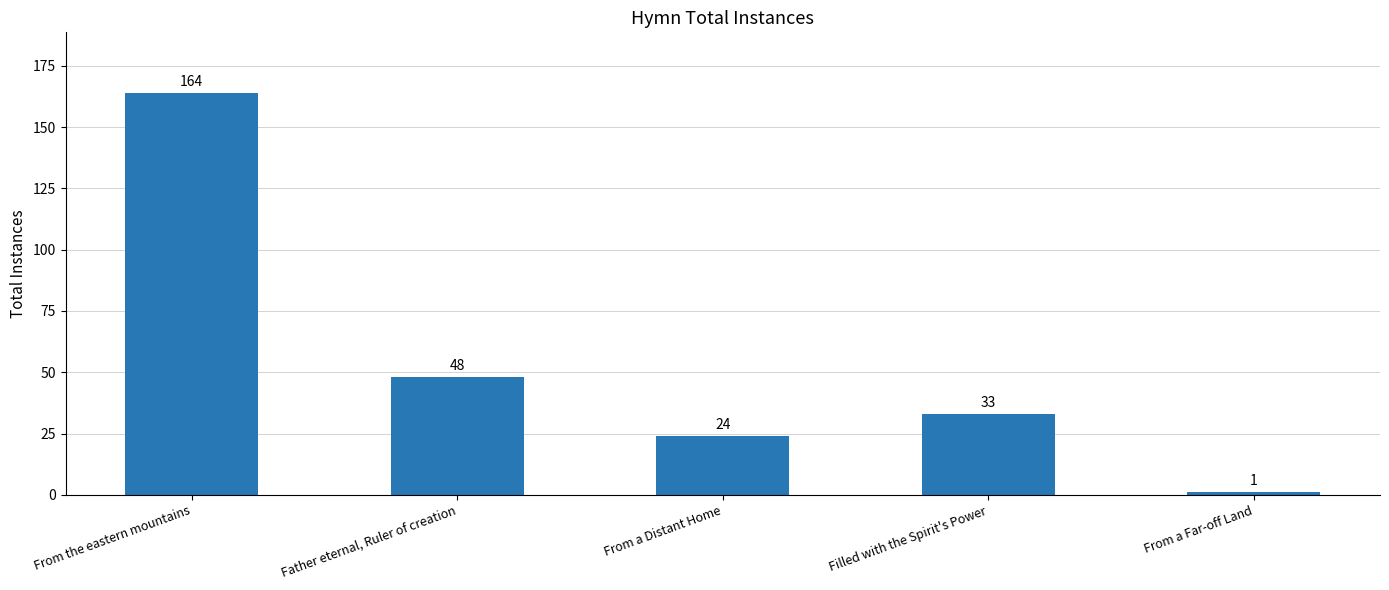

What is the sum of all values?

270